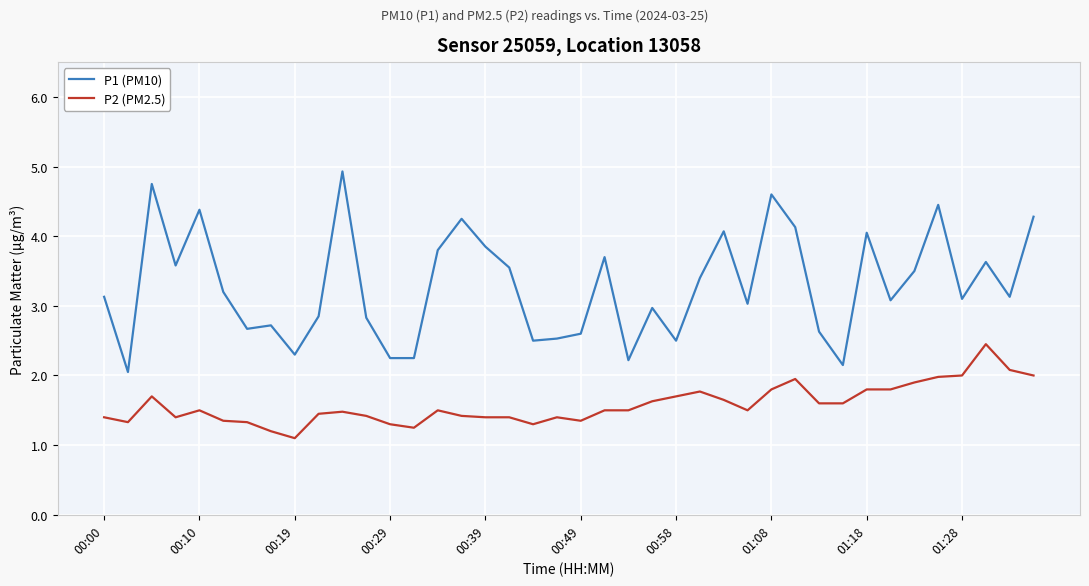

Which series has the largest range (max minus min)?

P1 (PM10)